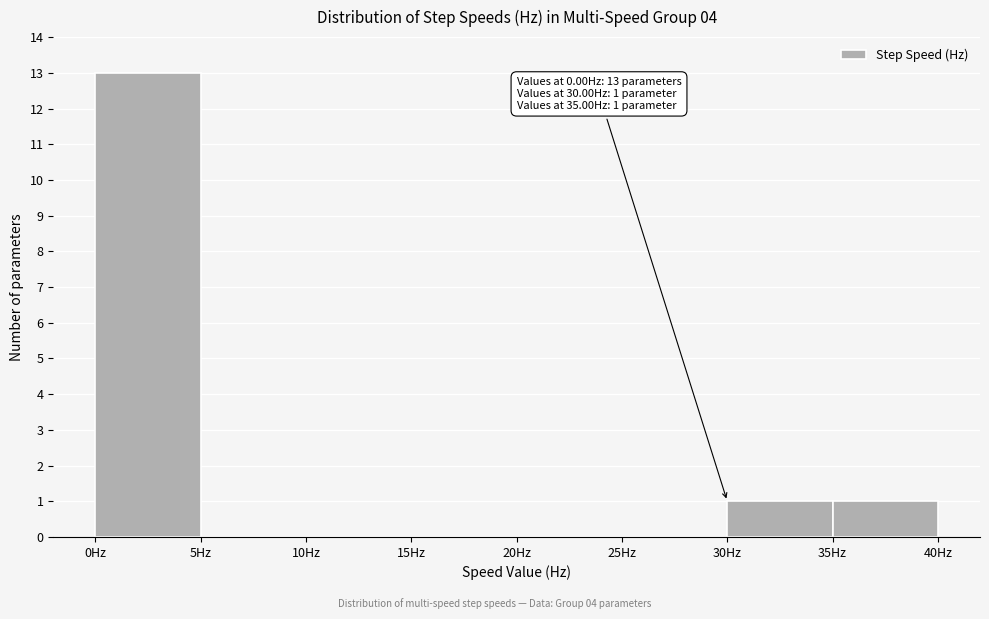

Which range on the x-axis has the tallest bar?

0 to 5